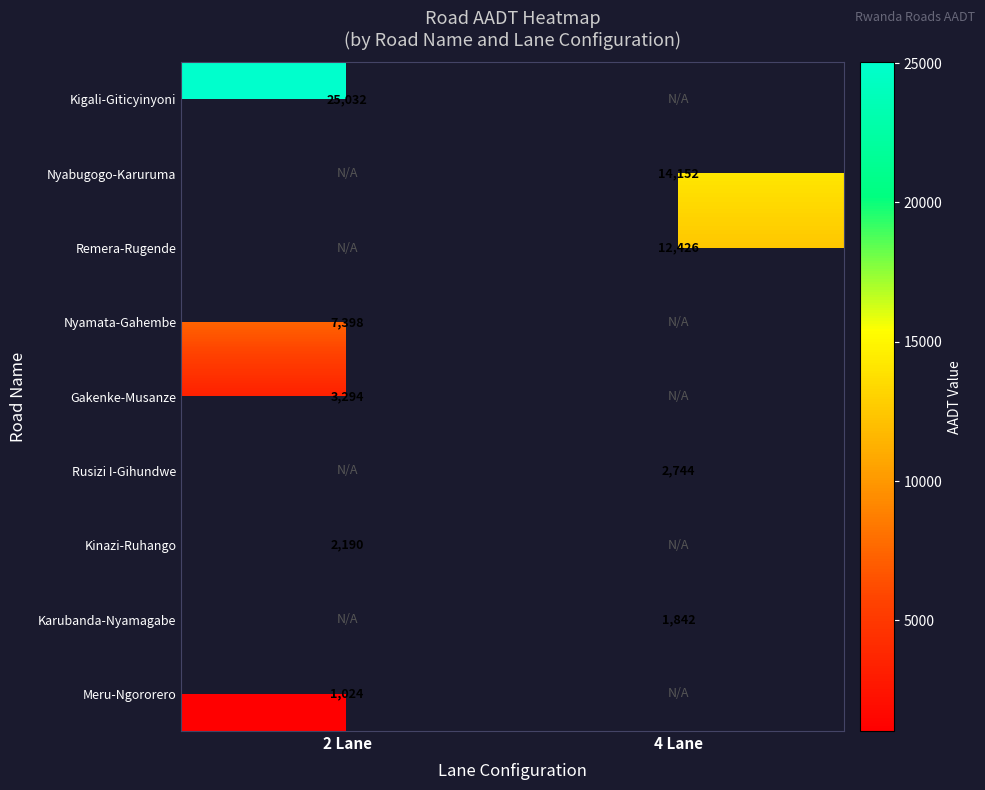

Is the value of Karubanda-Nyamagabe at 4 Lane greater than the value of Rusizi I-Gihundwe at 4 Lane?

No